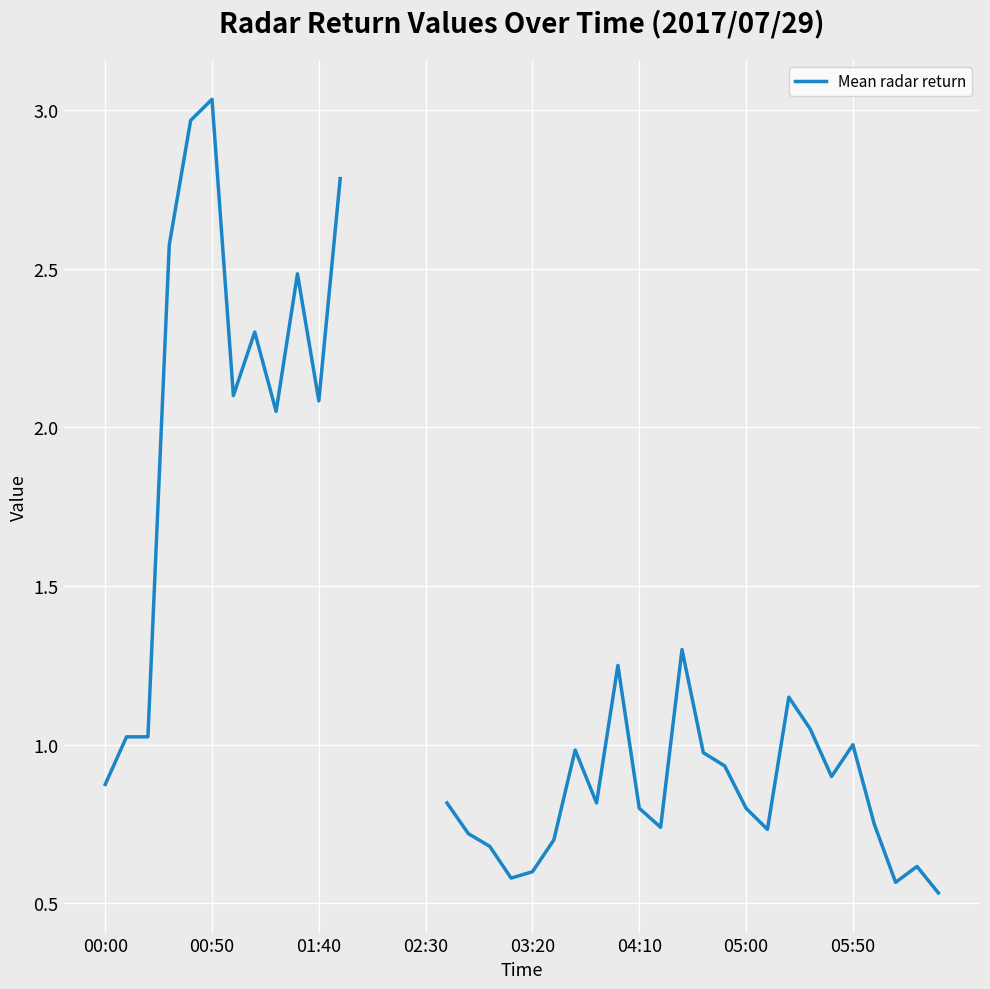

Is it true that the value at 28 is 0.4?

False